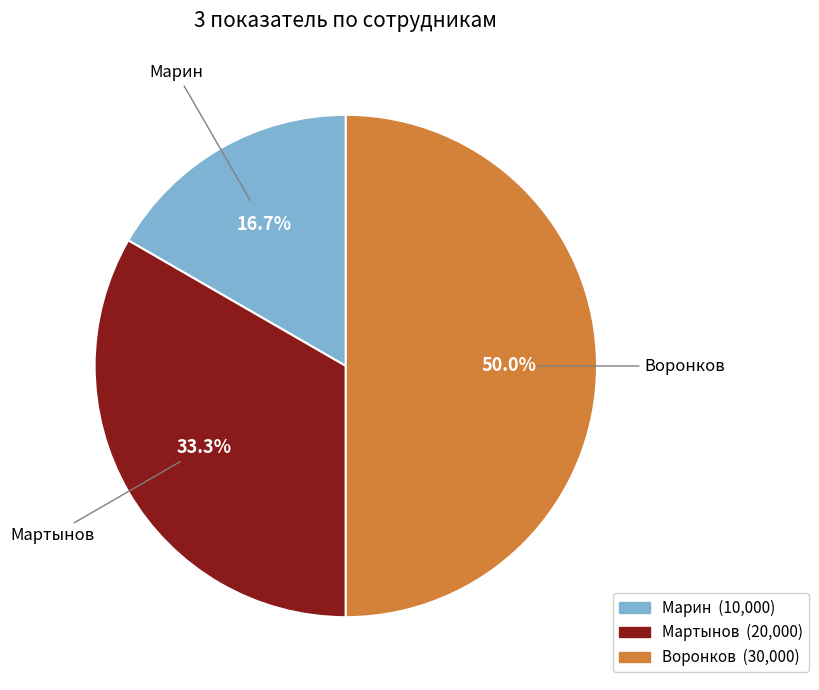

Does Мартынов represent more than half of the total?

No